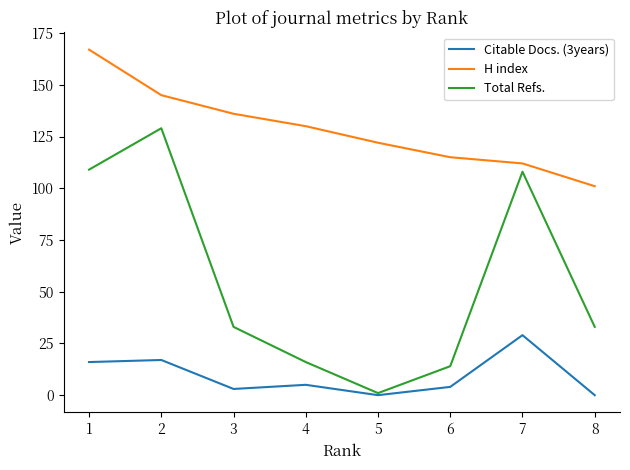

True or false: Total Refs. has more than 0 interior local peaks.

True